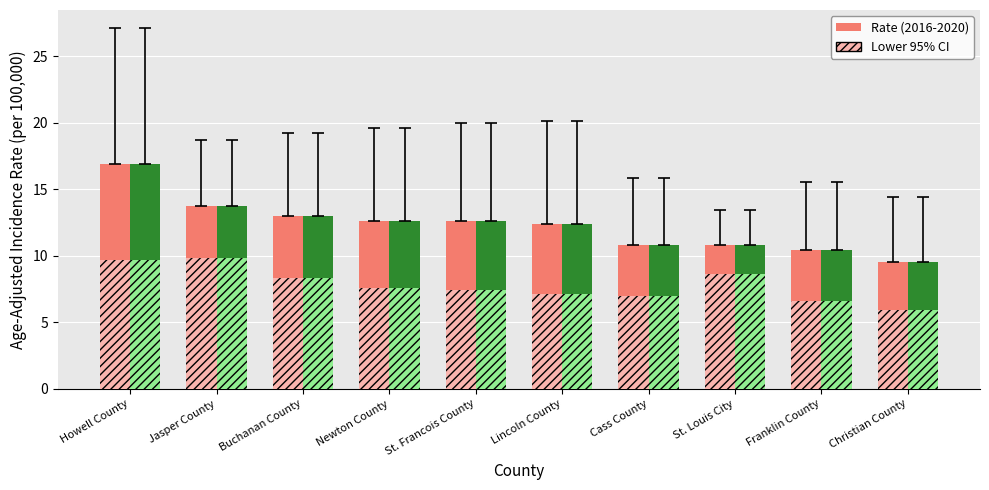

What is the difference between the highest and lowest values at St. Louis City?

2.2